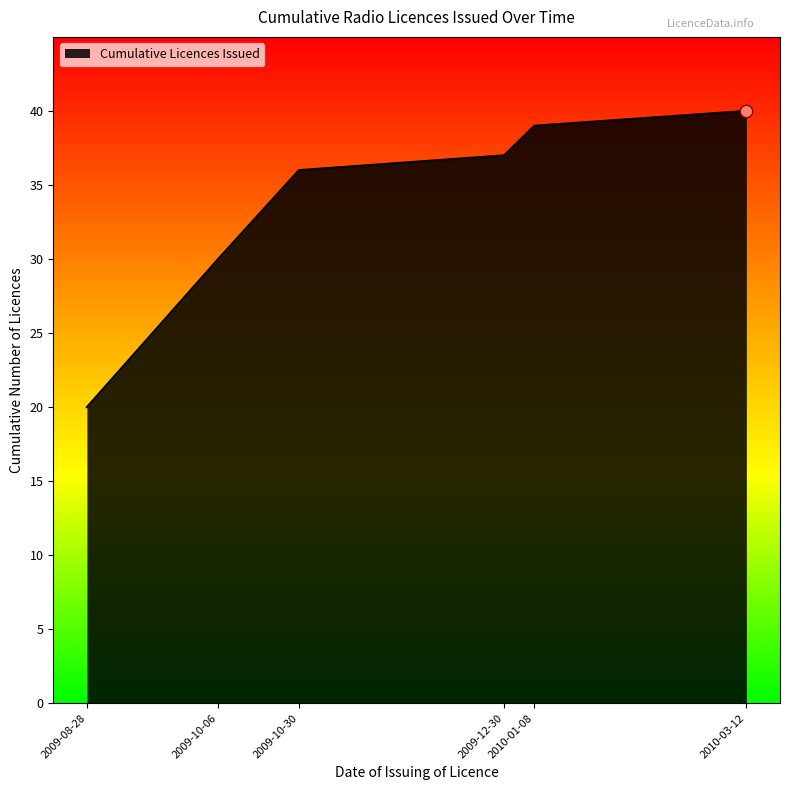

What is the difference between the maximum and minimum values?

20